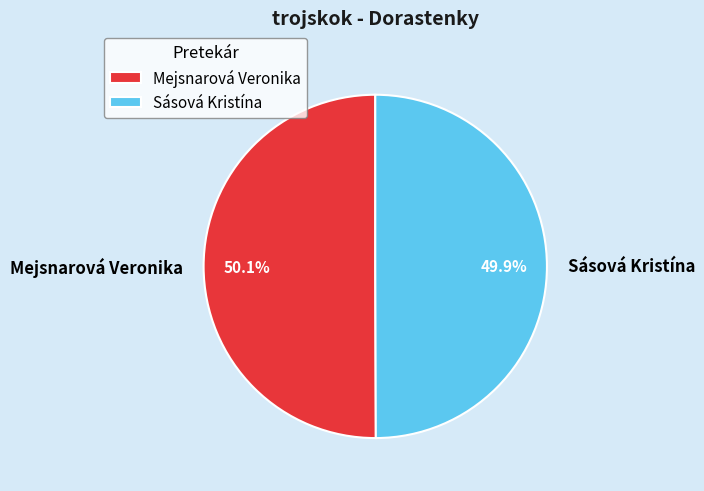

Is there any slice that represents more than half of the pie?

Yes